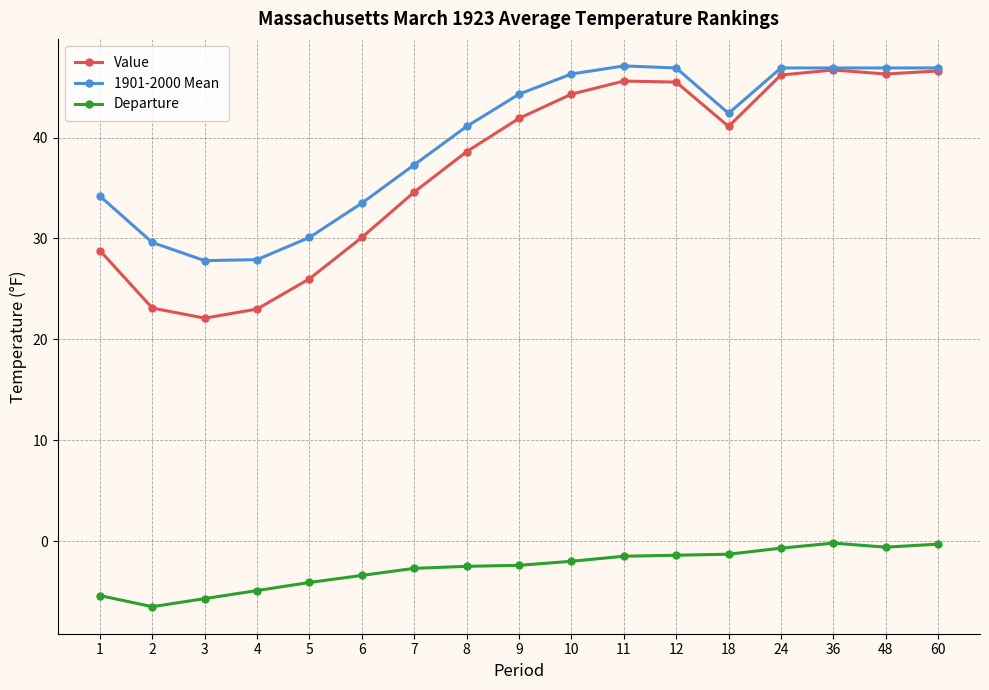

True or false: 1901-2000 Mean has a value of 42.4 at 18.

True